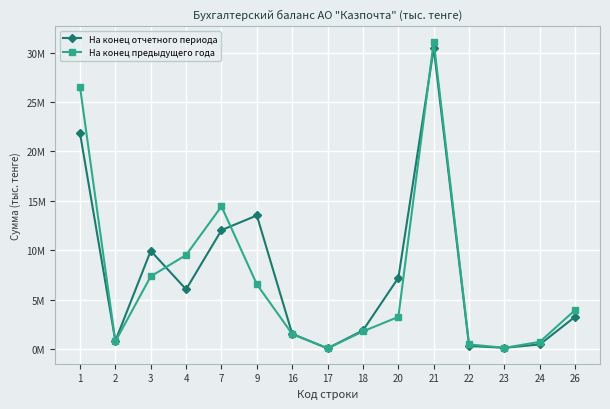

Is this an area chart (filled region under the line)?

No